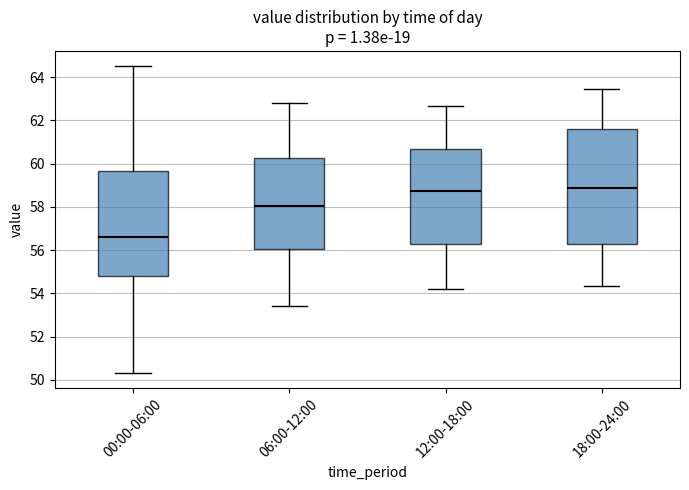

Reading left to right, read every box against the y-axis: the position of its median line, the range the box covers, and the ends of its whiskers. The values are not printed on the chart, so give them approximately, as read against the axis.

00:00-06:00: median 56.6, box 54.8 to 59.6, whiskers 50.4 to 64.6
06:00-12:00: median 58.0, box 56.0 to 60.2, whiskers 53.4 to 62.8
12:00-18:00: median 58.8, box 56.2 to 60.6, whiskers 54.2 to 62.6
18:00-24:00: median 58.8, box 56.4 to 61.6, whiskers 54.4 to 63.4